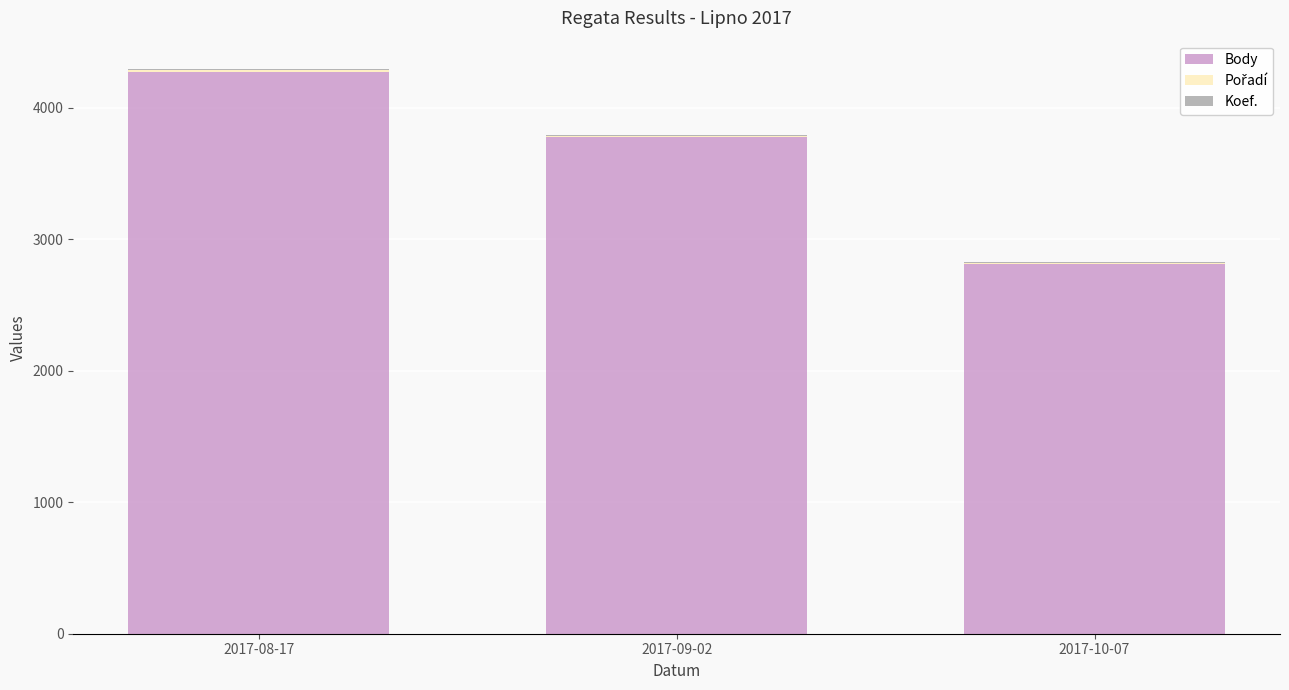

At which category is the sum across all series the highest?

2017-08-17